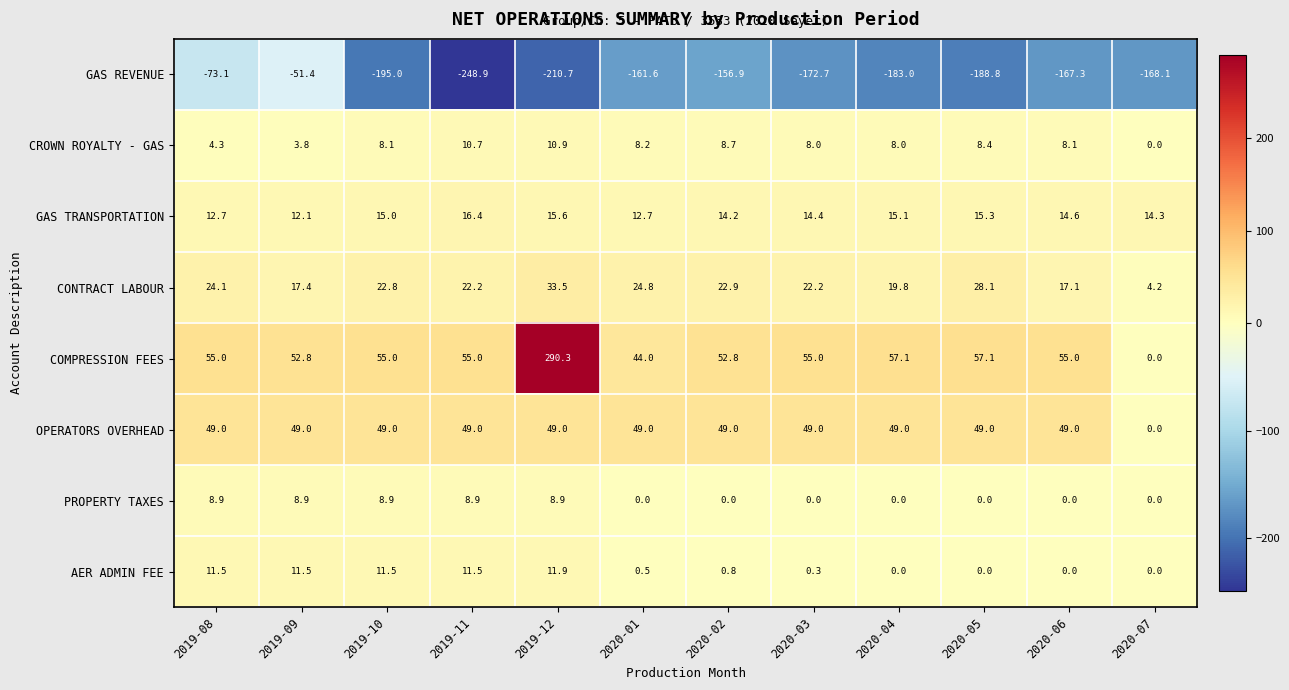

Which category has the lowest value across all series?

2019-11